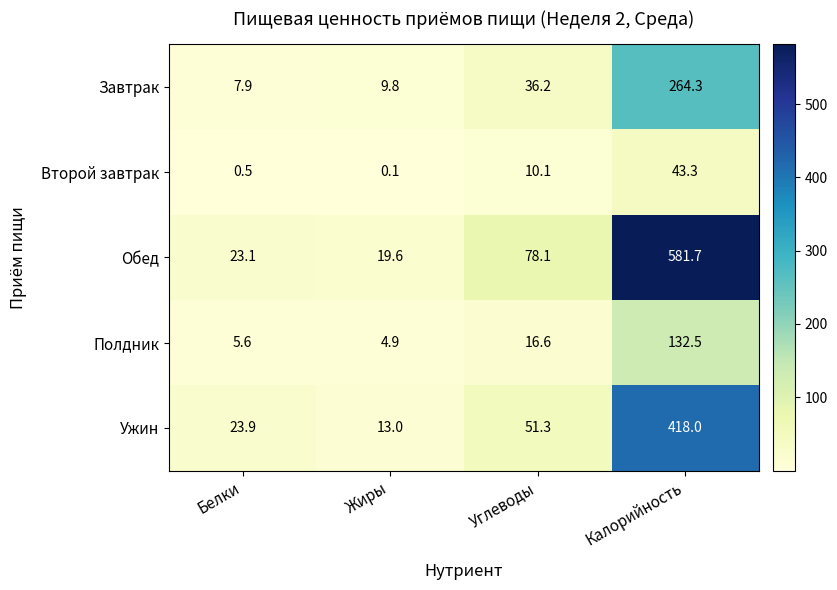

True or false: Ужин has a value of 418.0 at Калорийность.

True